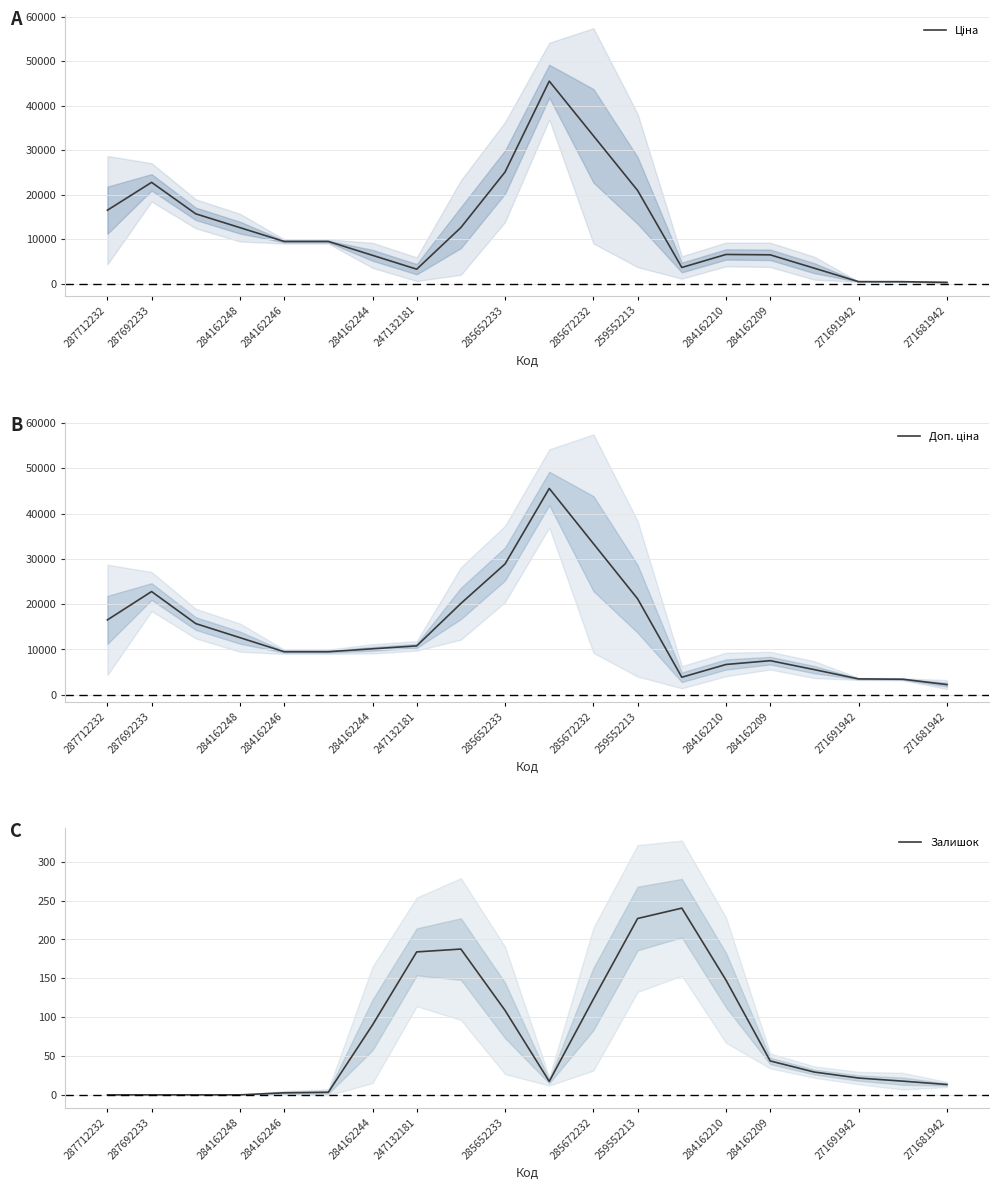

What is the maximum value for Залишок?

240.3